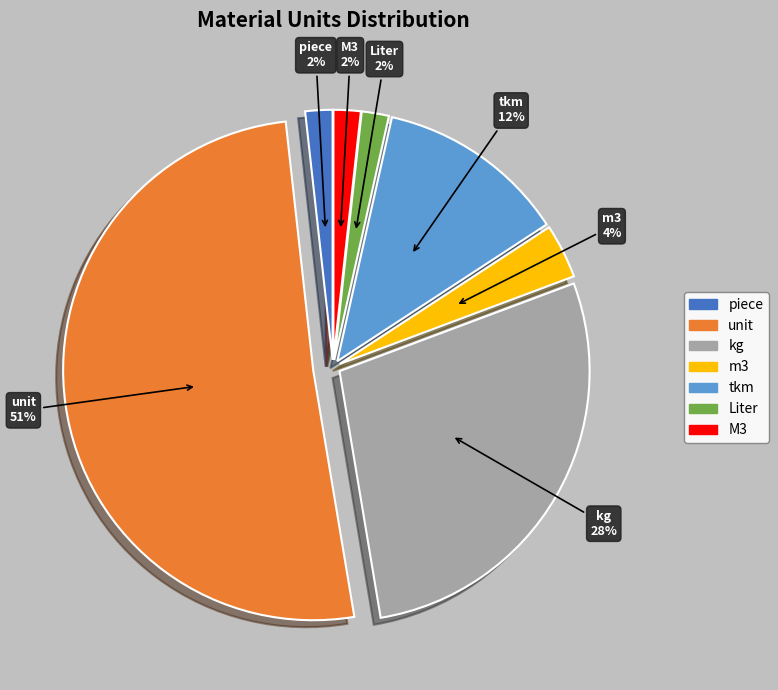

To the nearest percent, what is the difference between the largest and smallest slice percentages?

49%